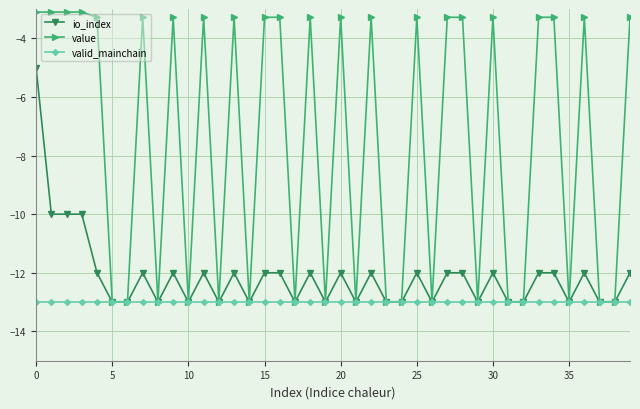

Which series has the widest spread of values?

value